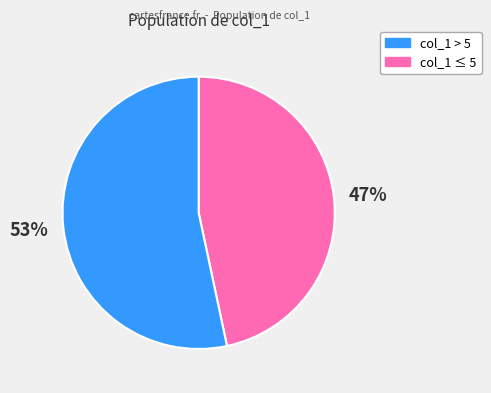

To the nearest percent, what is the average slice percentage?

50%